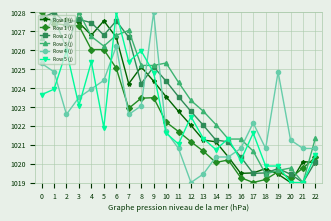

The Row 5 (j) series shows 1019.9 at 18. True or false?

True